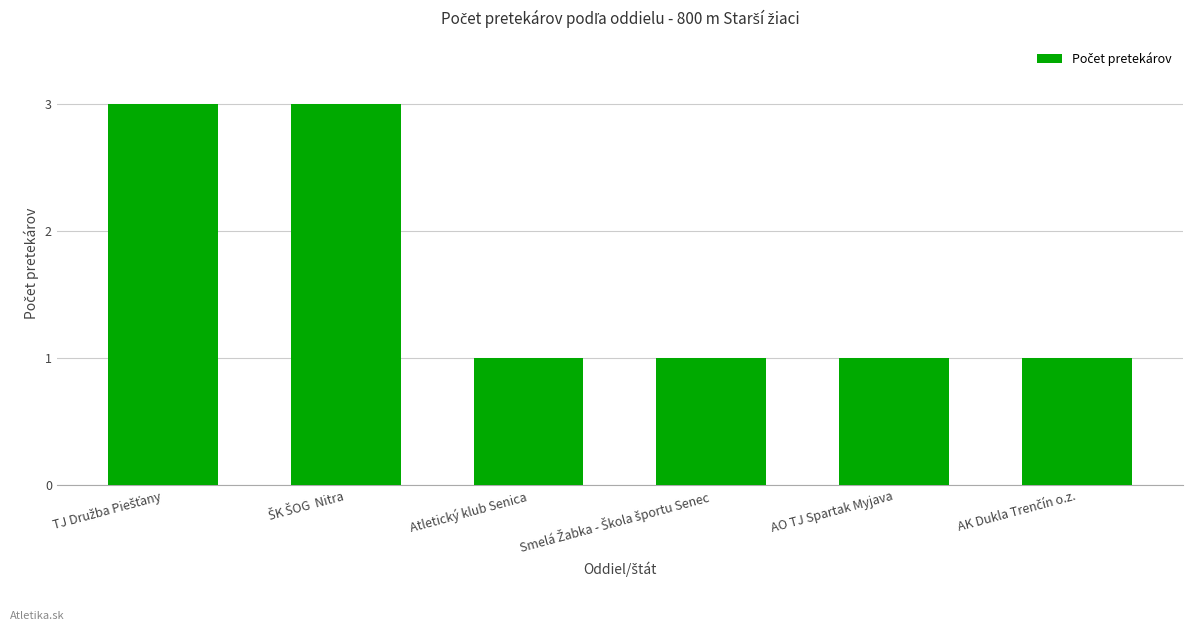

What is the label of the 4th bar from the right?

Atletický klub Senica